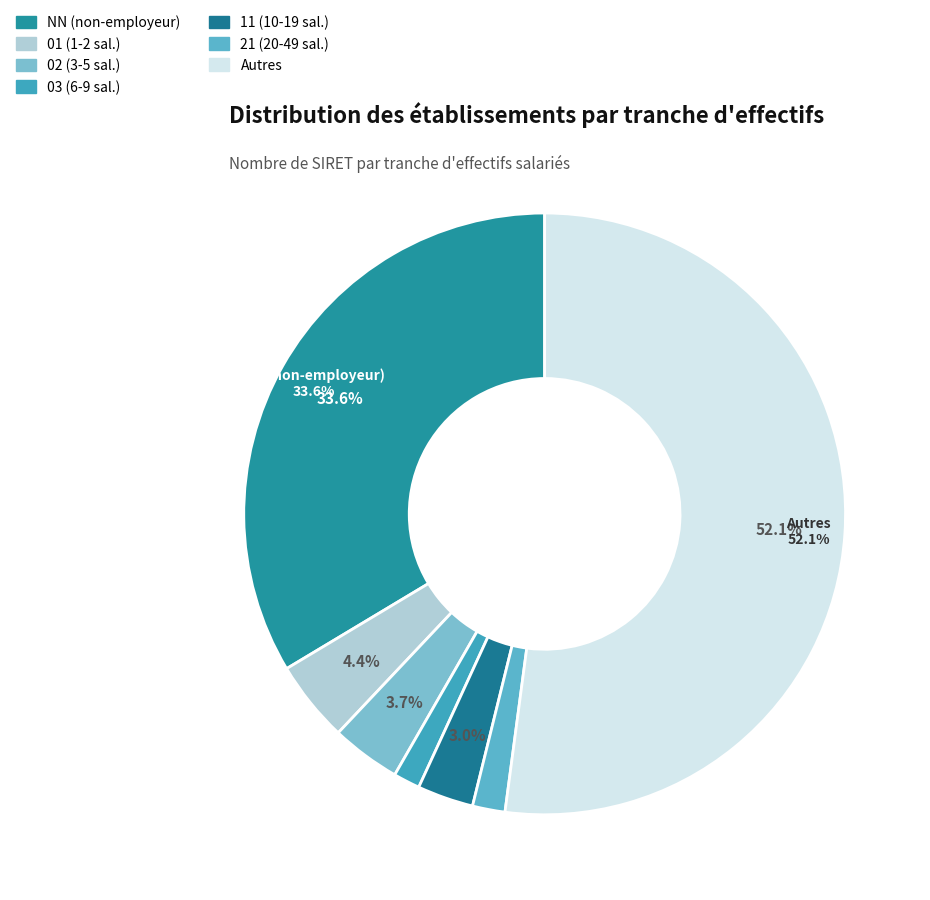

How many slices are in this pie chart?

7